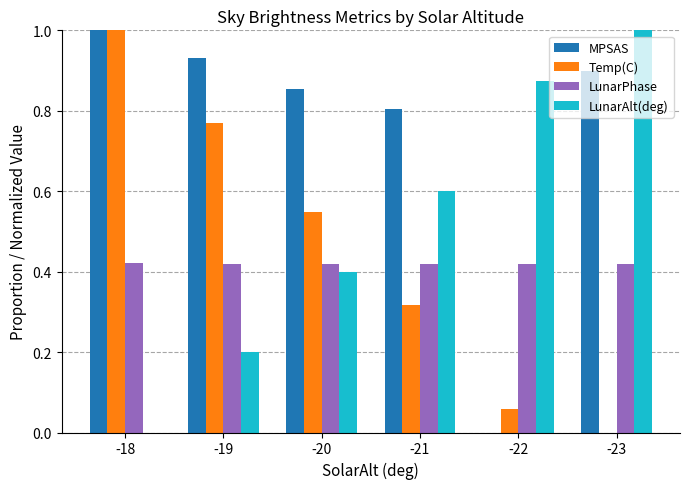

At which label does MPSAS reach its peak?

-18